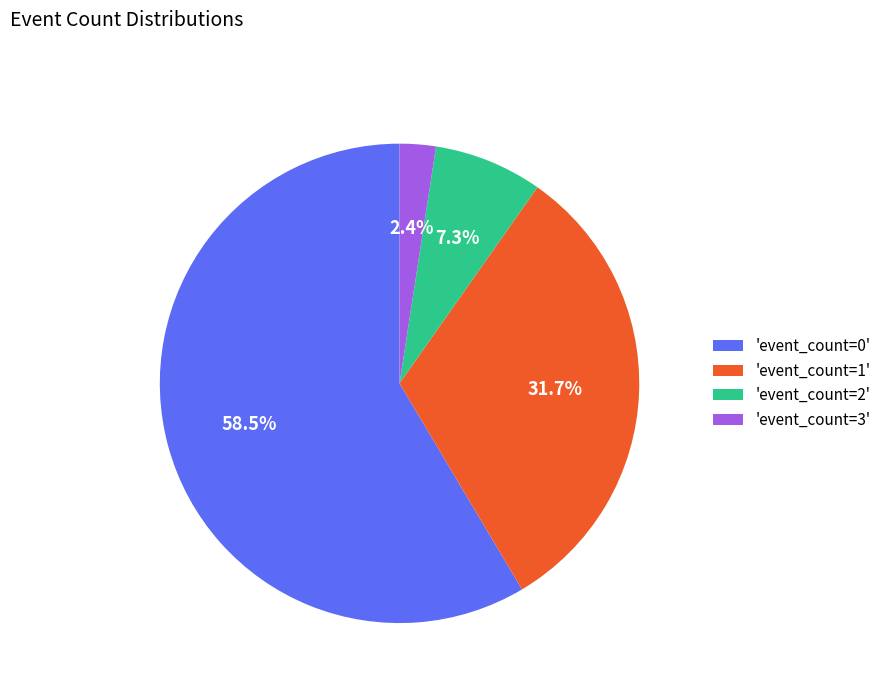

Between 'event_count=3' and 'event_count=1', which is larger?

'event_count=1'